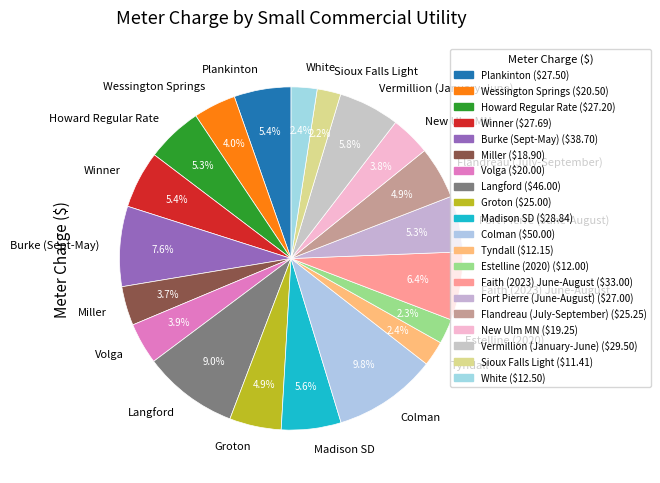

What is the ratio of the value at New Ulm MN to the value at Groton?

0.8